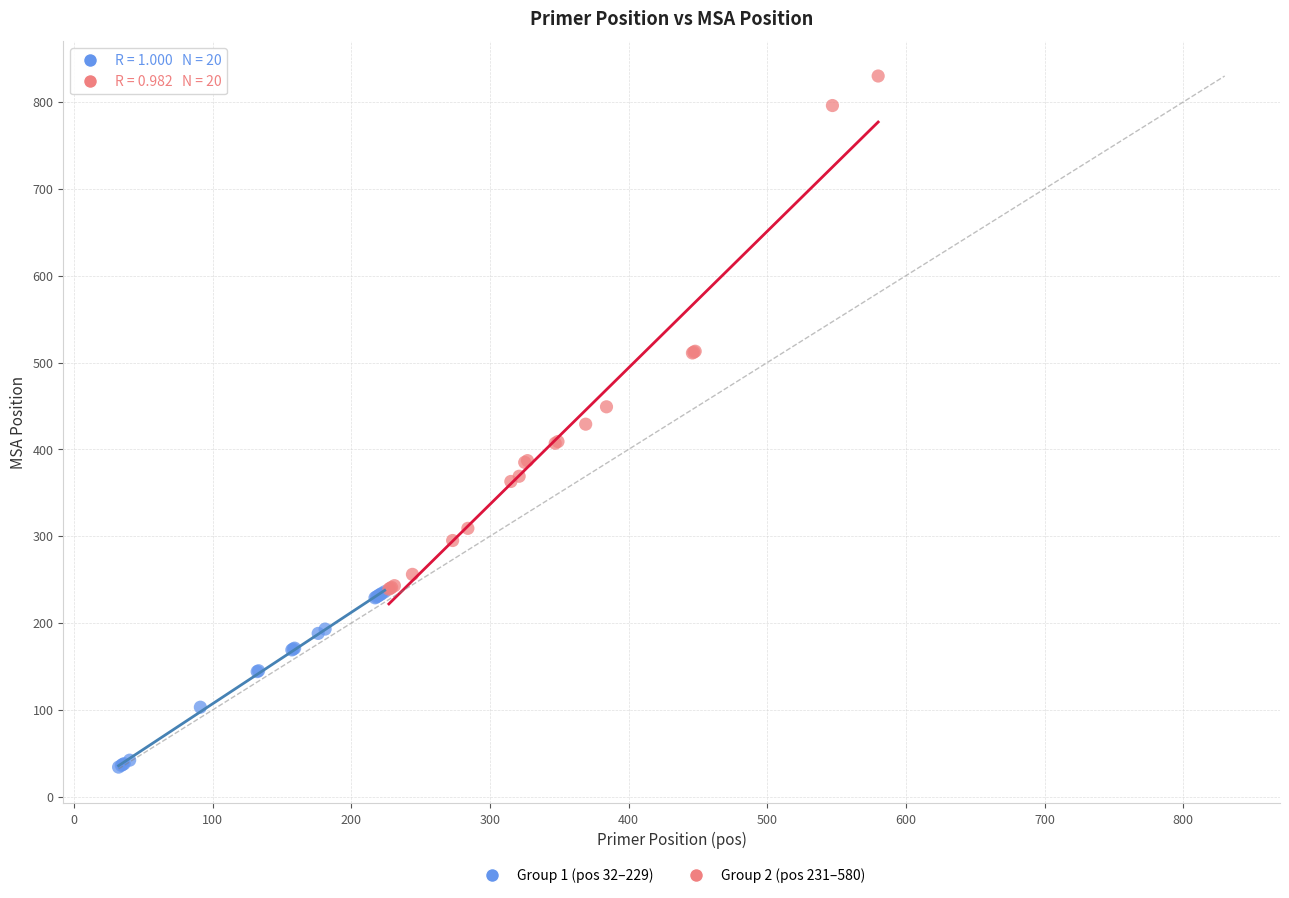

Which series has the largest Y range (max minus min)?

Group 2 (pos 231–580)